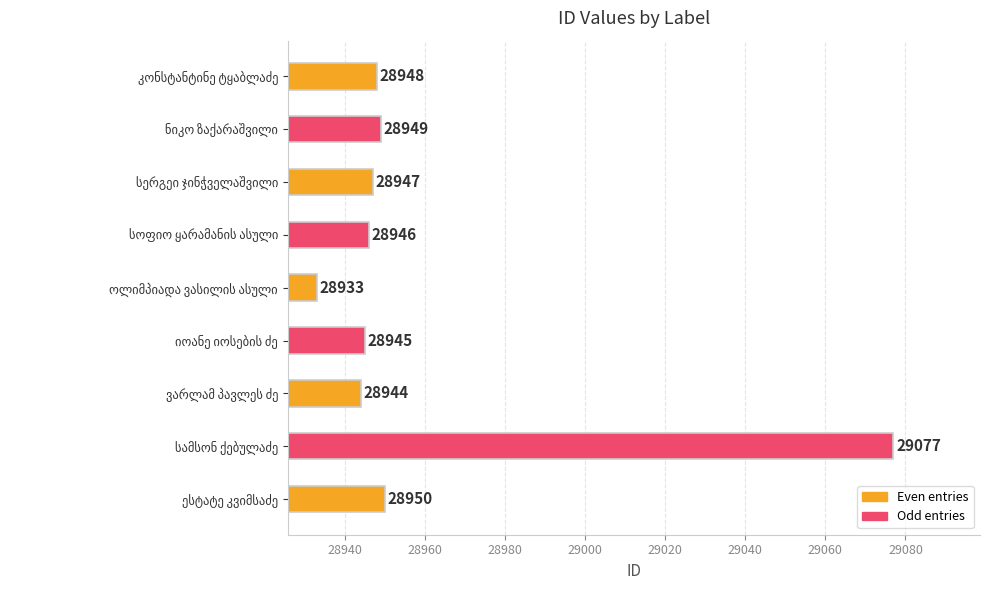

What is the smallest value displayed?

28933